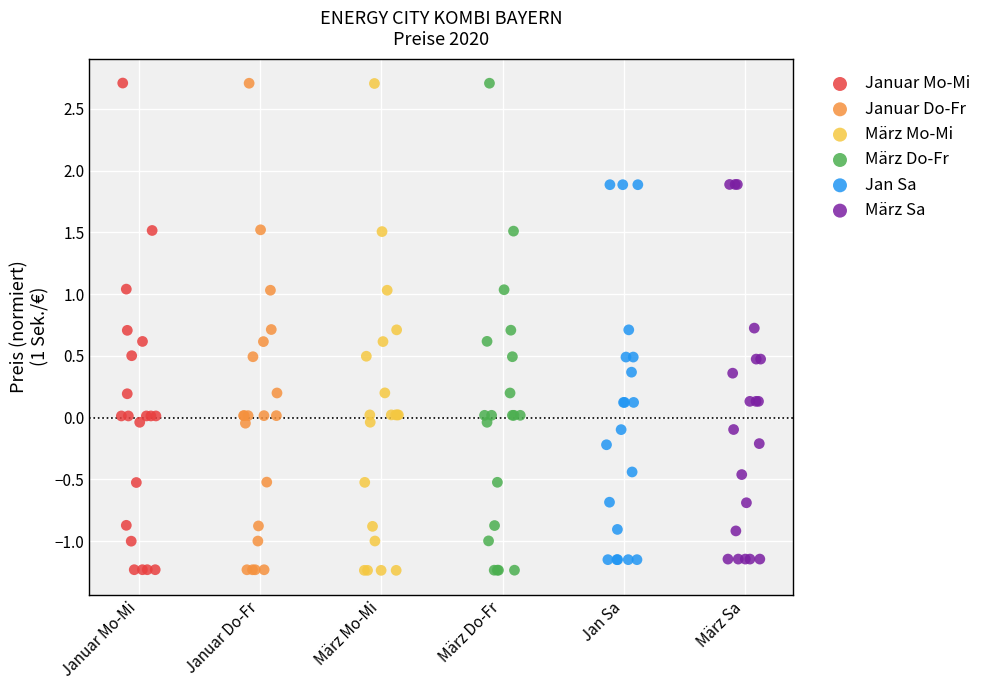

What are all the series names shown in the legend?

Januar Mo-Mi, Januar Do-Fr, März Mo-Mi, März Do-Fr, Jan Sa, März Sa